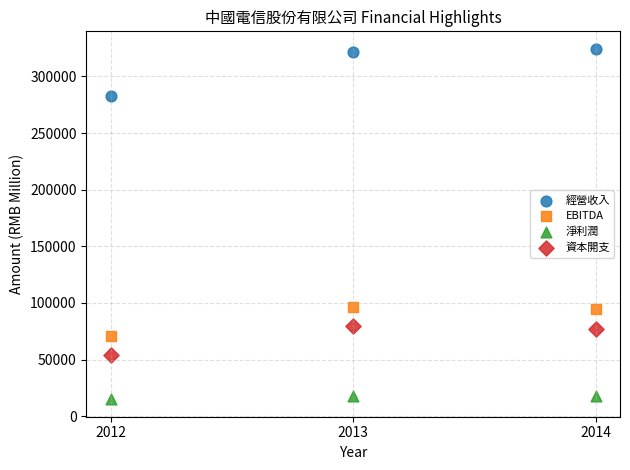

In the 資本開支 series, what Y value is closest to 66870?

76889